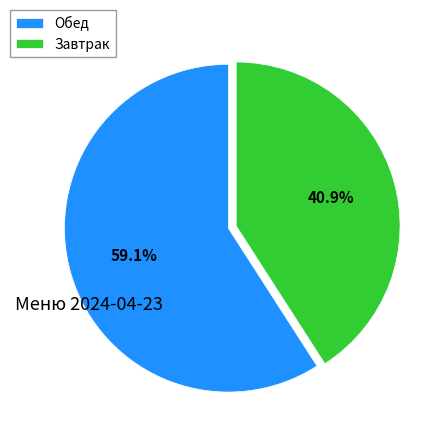

What is the largest slice in the pie chart?

Обед